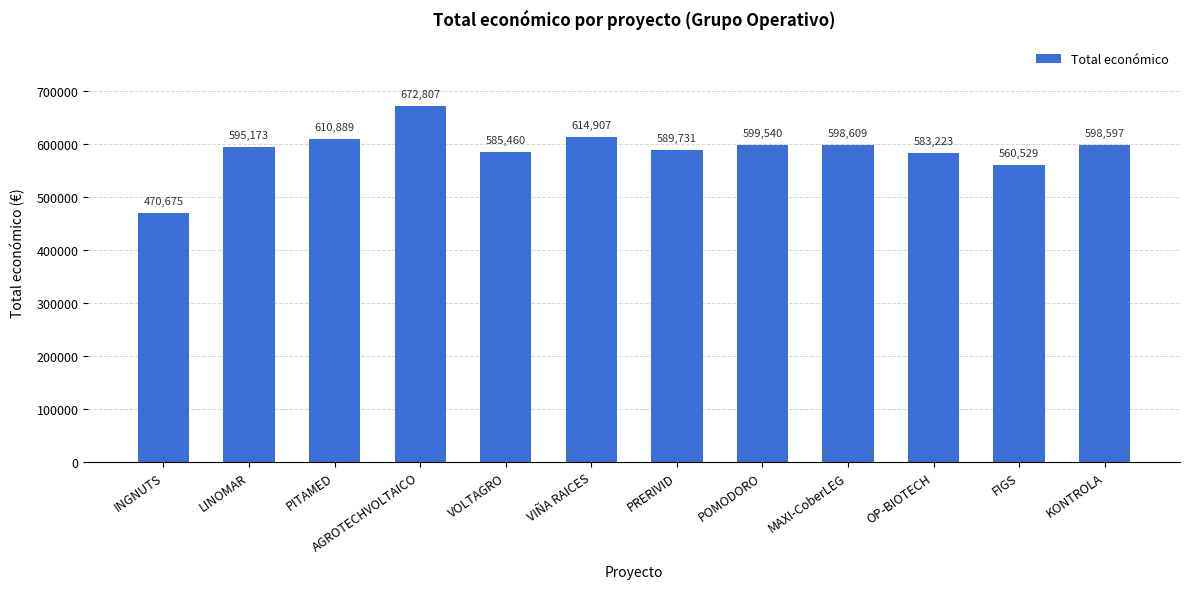

What is the ratio of the value at PRERIVID to the value at KONTROLA?

1.0